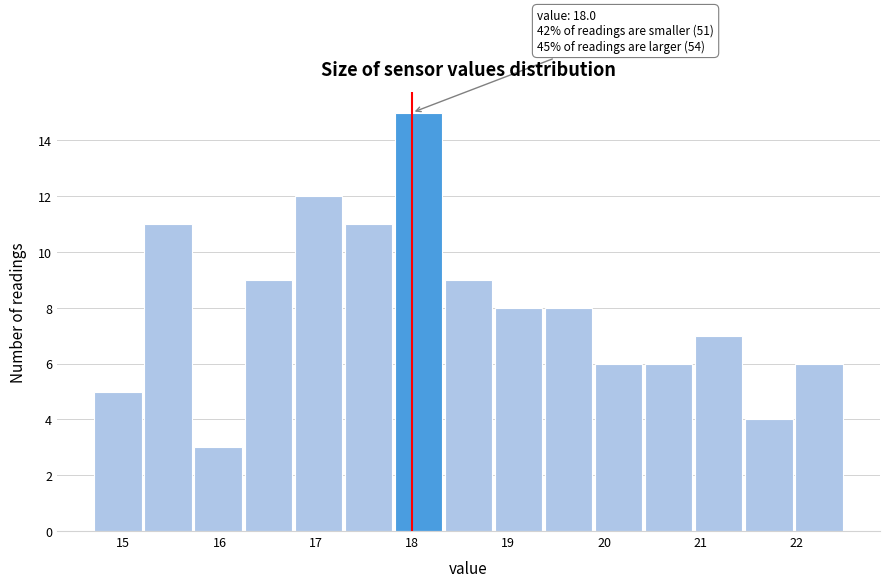

Which range on the x-axis has the tallest bar?

17.82 to 18.34